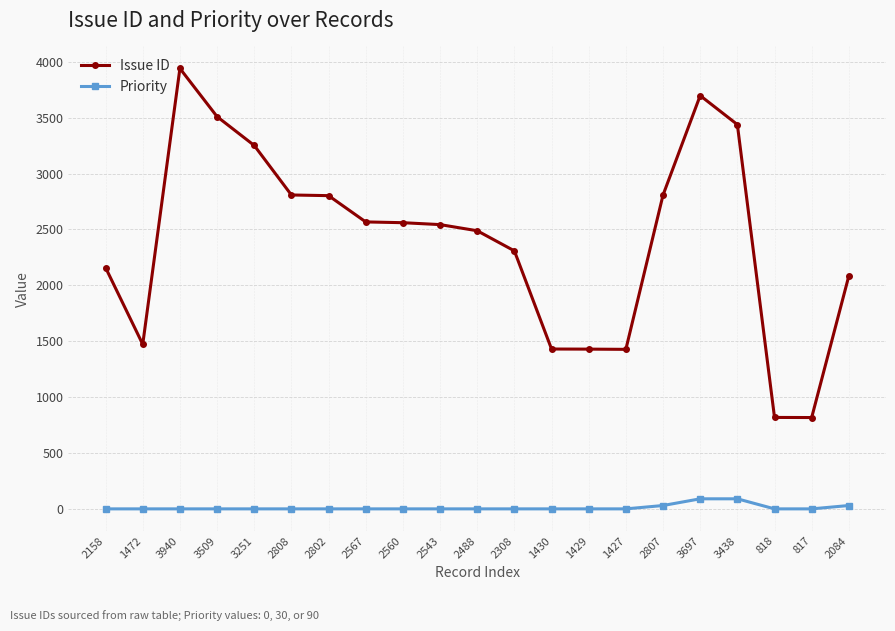

At which category is the sum across all series the highest?

3940